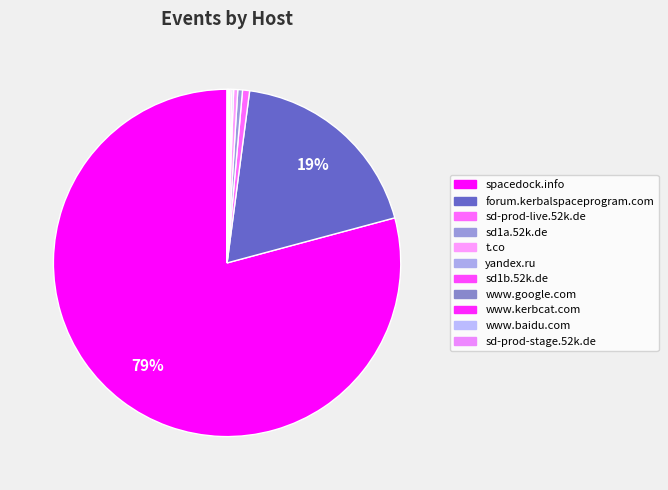

What is the majority slice?

spacedock.info